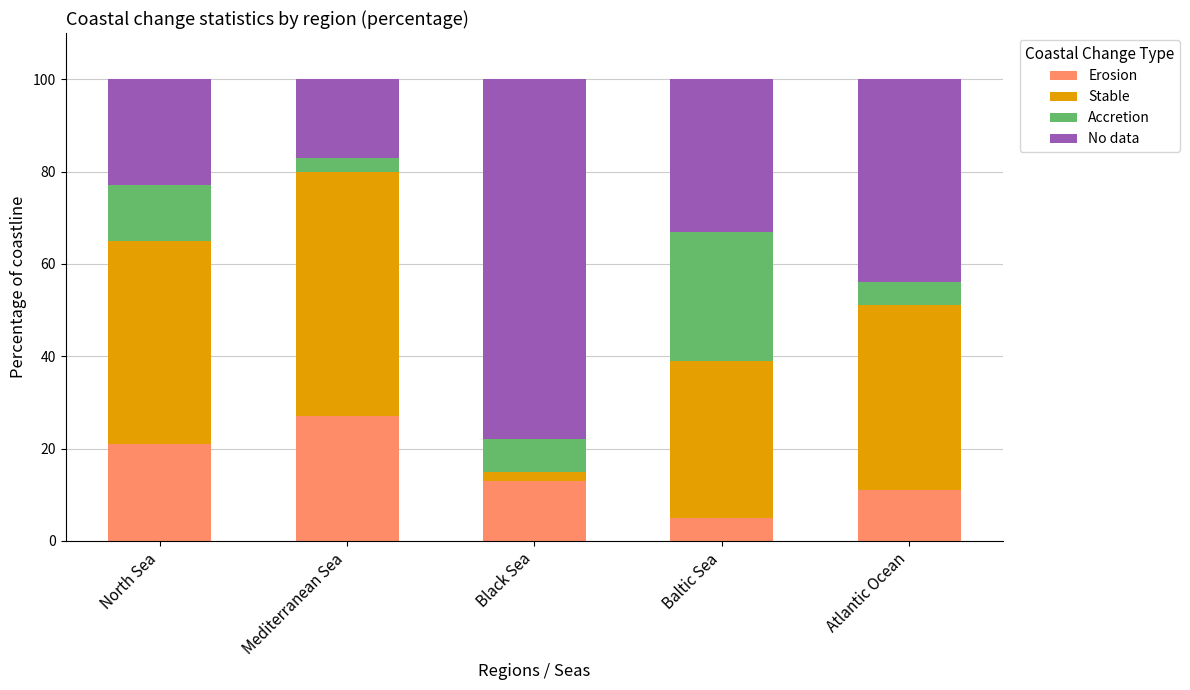

What is the highest value of the Erosion series?

27